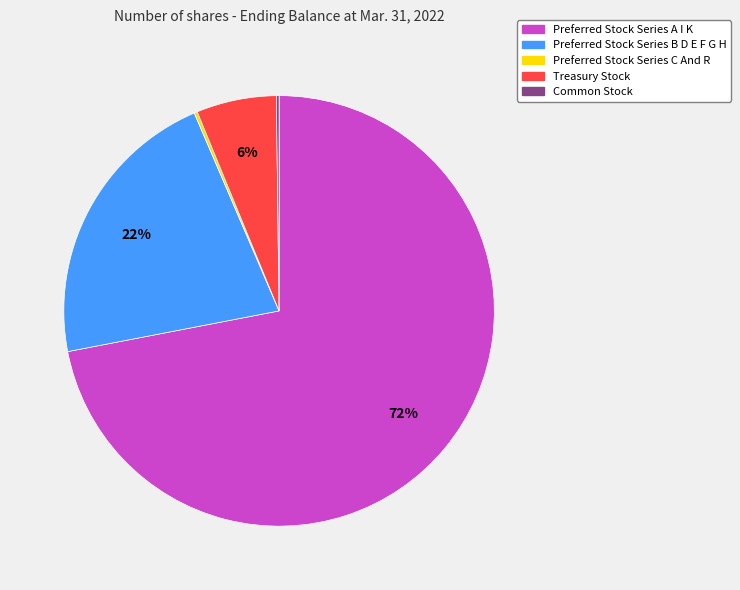

Is there a majority slice in this chart?

Yes